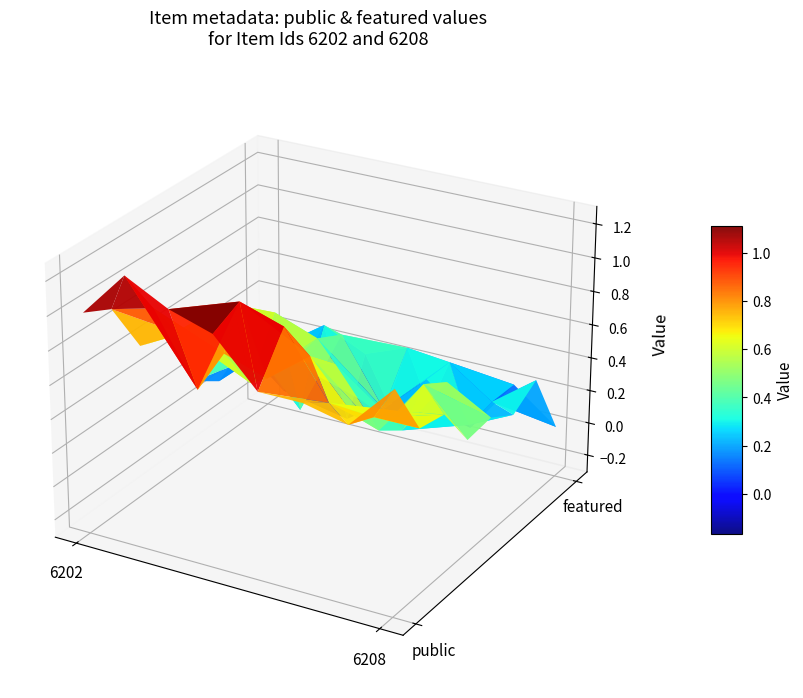

What is the difference between the maximum and minimum values in the 6208 series?

1